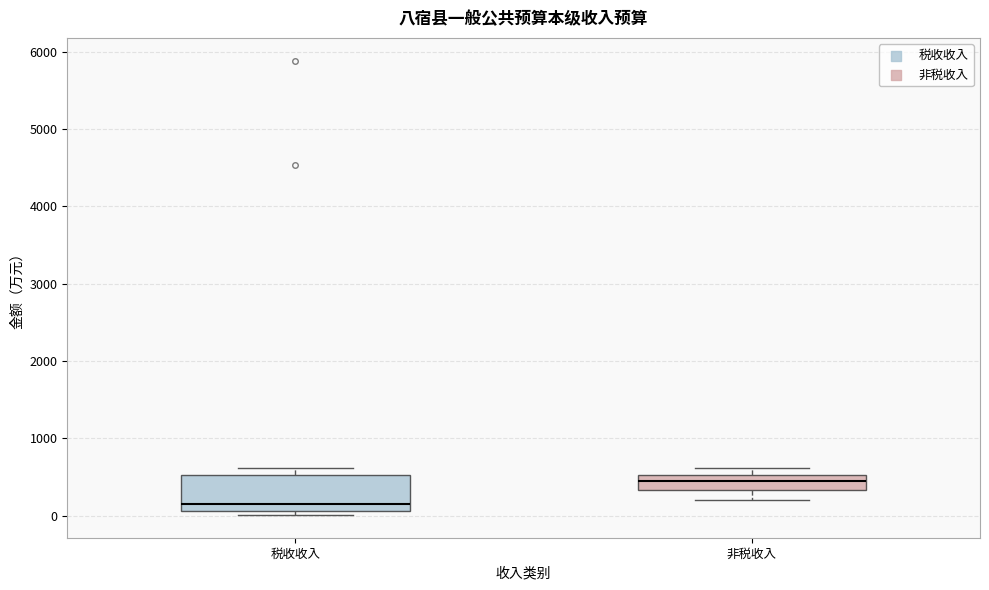

Reading left to right, transcribe this box plot: for each box, give where its median line is, the range the box spans, and where its two whiskers end, as read against the y-axis. The values are not printed on the chart, so give them approximately, as read against the axis.

税收收入: median 200, box 100 to 500, whiskers 0 to 600
非税收入: median 500 (inside the box), box 300 to 500, whiskers 200 to 600